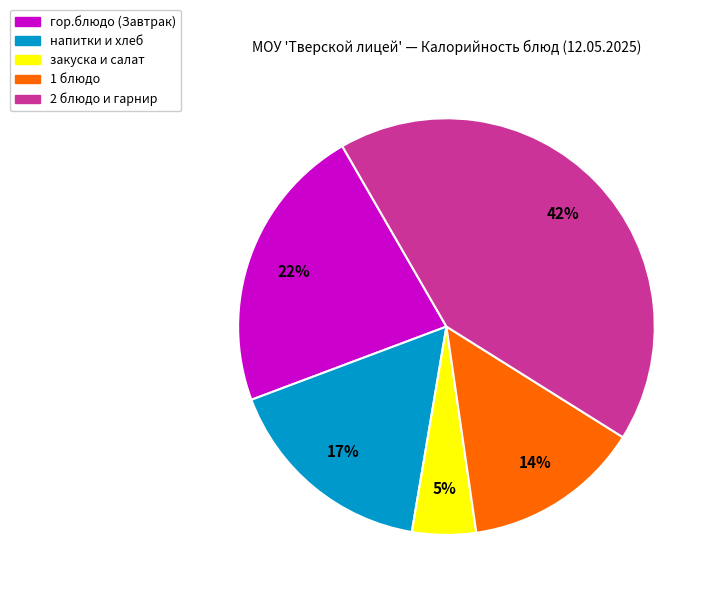

Does any single category account for the majority?

No